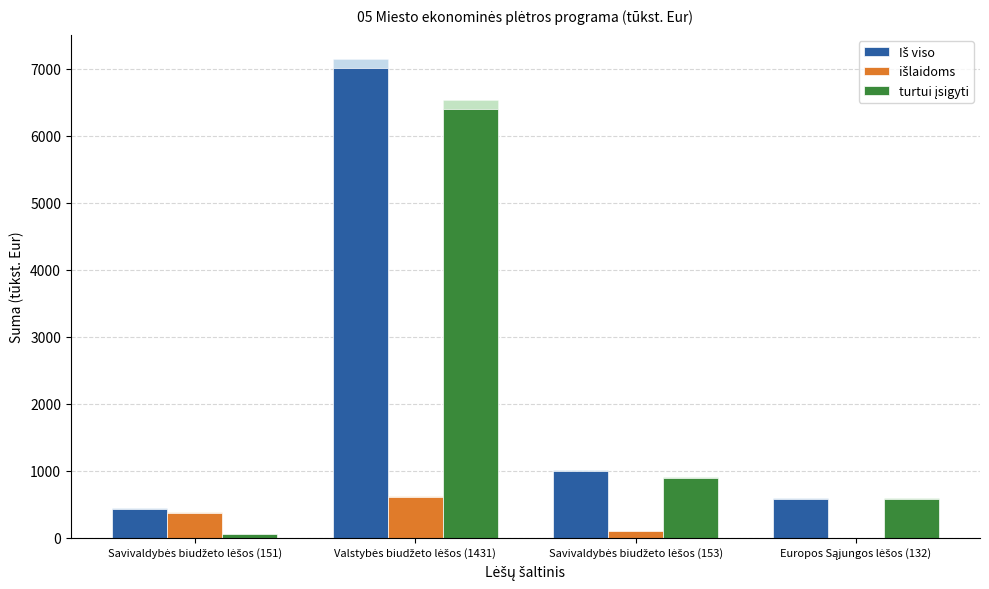

Between Valstybės biudžeto lėšos (1431) and Europos Sąjungos lėšos (132), which is larger?

Valstybės biudžeto lėšos (1431)